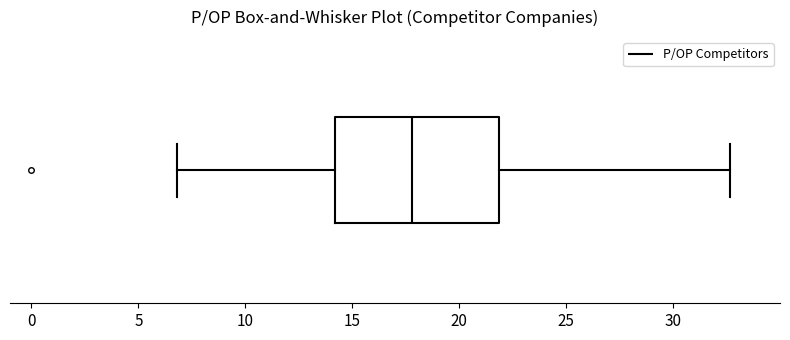

Where is the right edge of the box on the x-axis? The values are not printed on the chart, so give them approximately, as read against the axis.

22.0